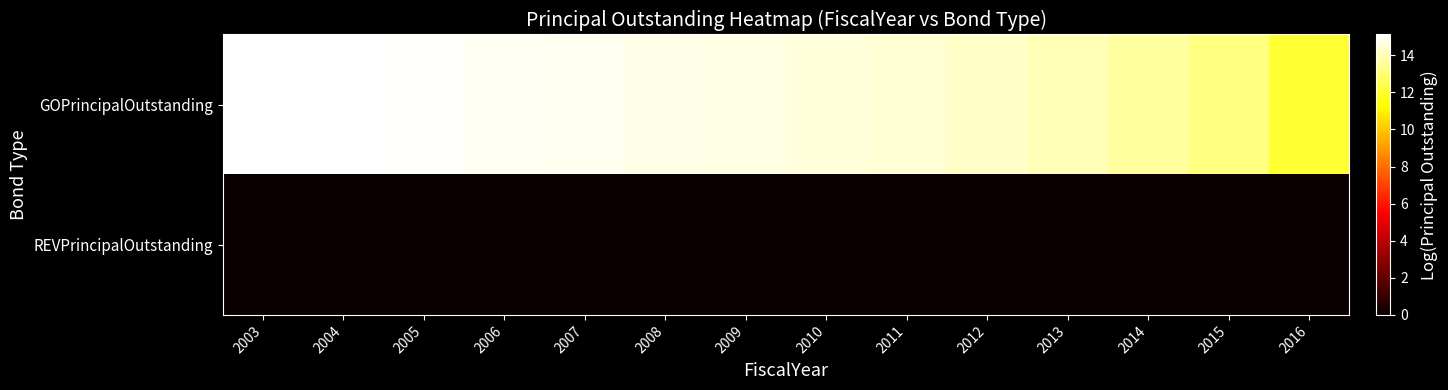

Reading left to right, transcribe all the data shown in this chart.

GOPrincipalOutstanding: 2003=15.1	2004=15.1	2005=15.0	2006=14.9	2007=14.8	2008=14.7	2009=14.7	2010=14.6	2011=14.4	2012=14.2	2013=14.0	2014=13.7	2015=13.2	2016=12.0
REVPrincipalOutstanding: 2003=0.0	2004=0.0	2005=0.0	2006=0.0	2007=0.0	2008=0.0	2009=0.0	2010=0.0	2011=0.0	2012=0.0	2013=0.0	2014=0.0	2015=0.0	2016=0.0